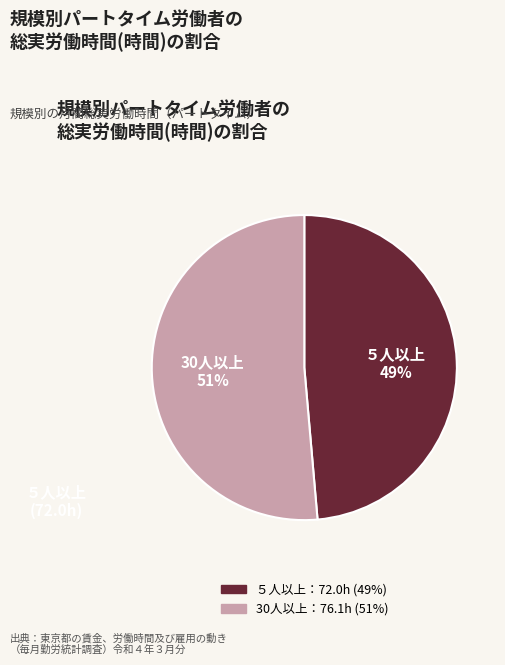

To the nearest percent, what is the average slice percentage?

50%